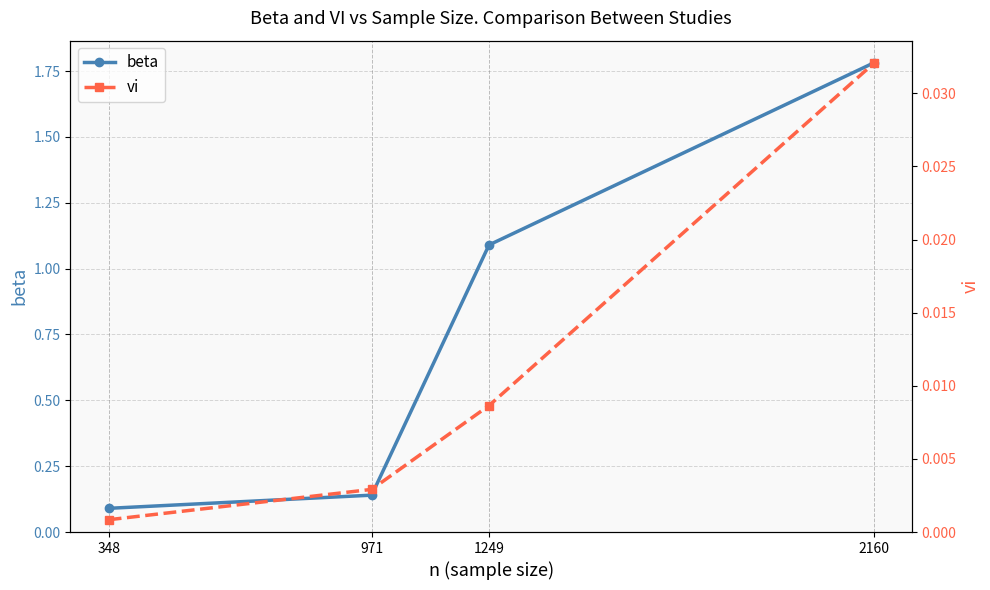

Which category has the lowest value across all series?

348